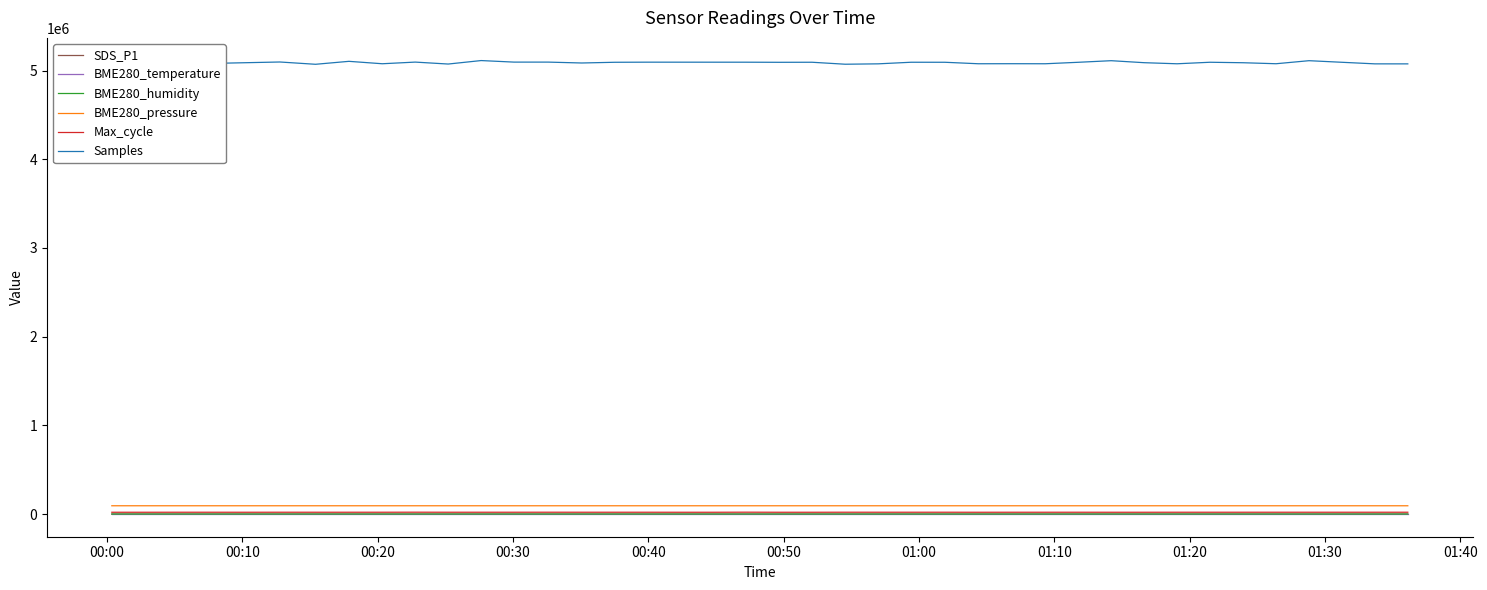

True or false: SDS_P1 and BME280_pressure intersect in this chart.

False